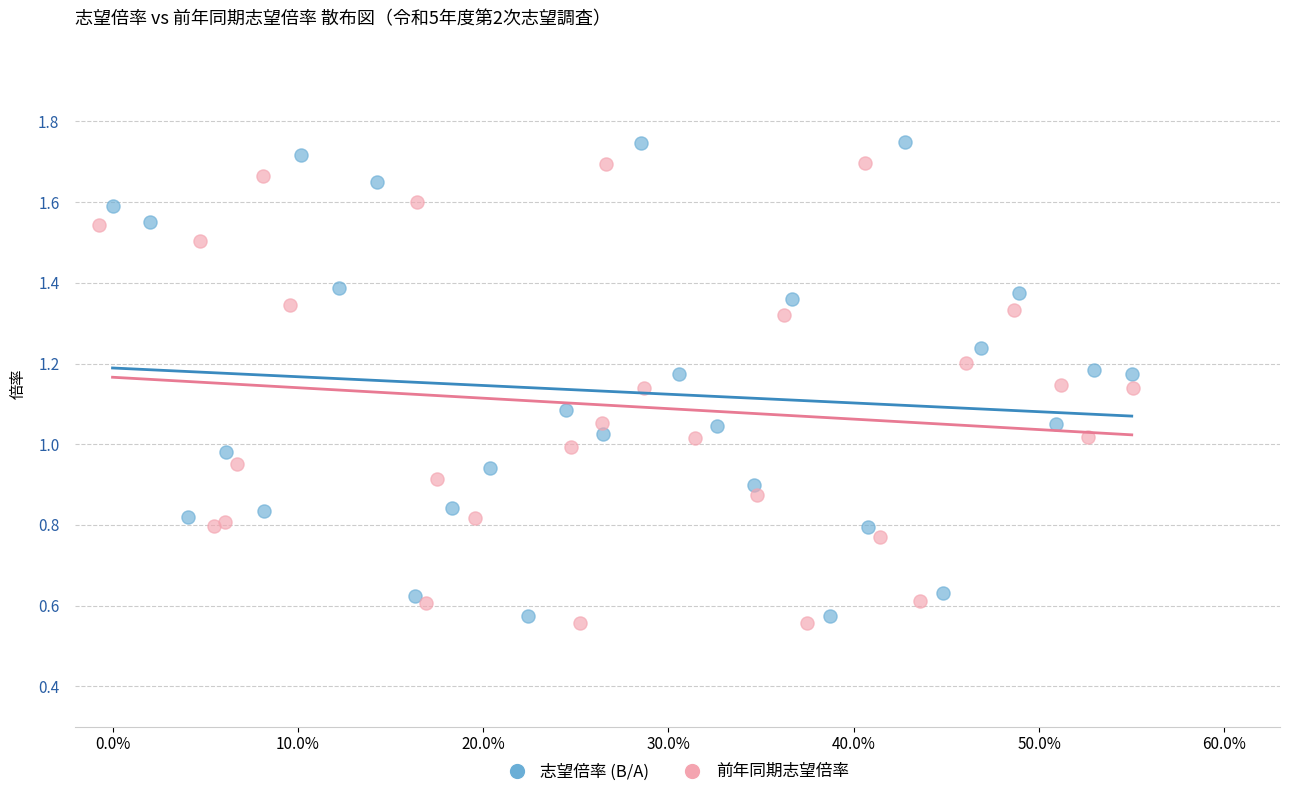

What are all the series names shown in the legend?

志望倍率 (B/A), 前年同期志望倍率